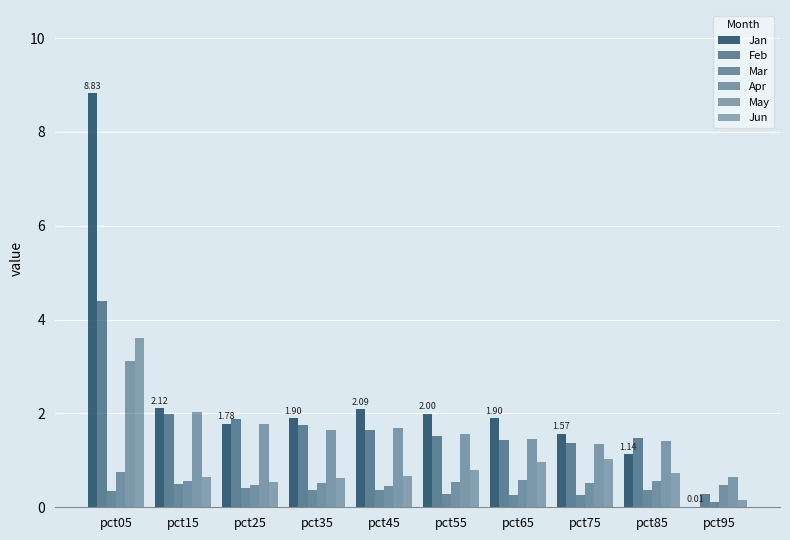

Reading left to right, list all the values displayed in this chart.

Jan: pct05=8.8	pct15=2.1	pct25=1.8	pct35=1.9	pct45=2.1	pct55=2.0	pct65=1.9	pct75=1.6	pct85=1.1	pct95=0.0
Feb: pct05=4.4	pct15=2.0	pct25=1.9	pct35=1.8	pct45=1.7	pct55=1.5	pct65=1.4	pct75=1.4	pct85=1.5	pct95=0.3
Mar: pct05=0.3	pct15=0.5	pct25=0.4	pct35=0.4	pct45=0.4	pct55=0.3	pct65=0.3	pct75=0.3	pct85=0.4	pct95=0.1
Apr: pct05=0.8	pct15=0.6	pct25=0.5	pct35=0.5	pct45=0.5	pct55=0.5	pct65=0.6	pct75=0.5	pct85=0.6	pct95=0.5
May: pct05=3.1	pct15=2.0	pct25=1.8	pct35=1.7	pct45=1.7	pct55=1.6	pct65=1.4	pct75=1.3	pct85=1.4	pct95=0.6
Jun: pct05=3.6	pct15=0.7	pct25=0.5	pct35=0.6	pct45=0.7	pct55=0.8	pct65=1.0	pct75=1.0	pct85=0.7	pct95=0.1